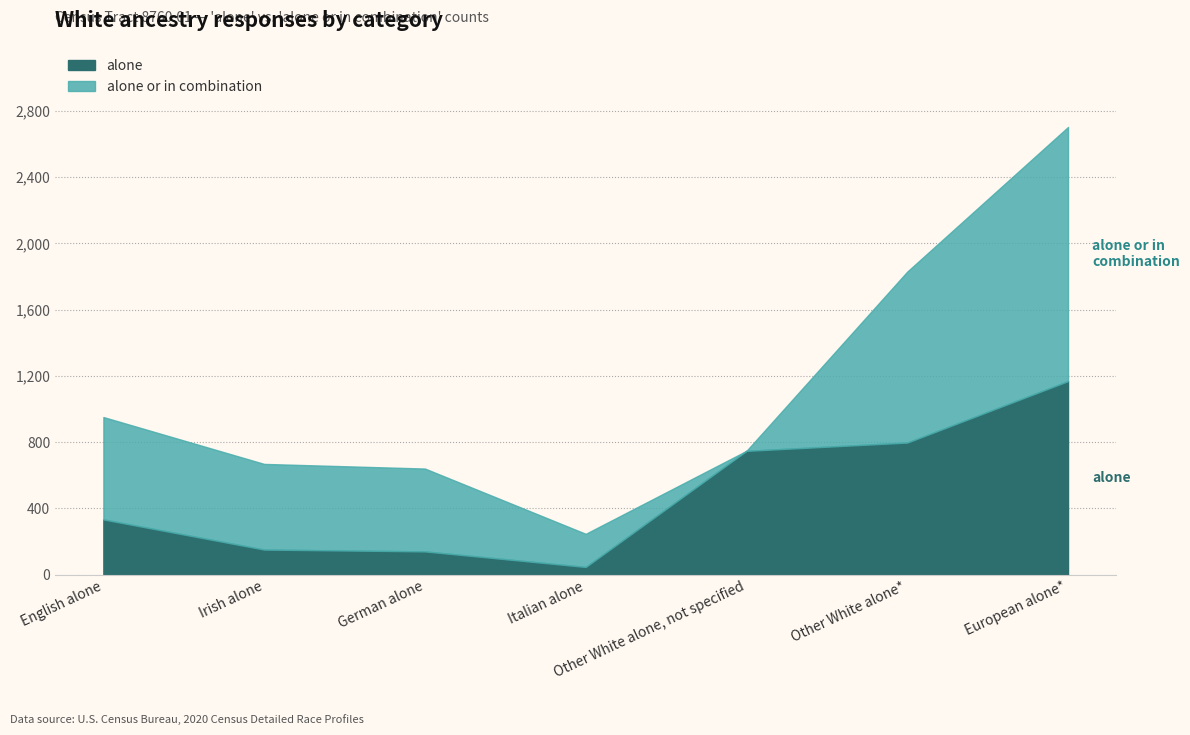

Where is alone or in combination nearest to the value 767?

English alone